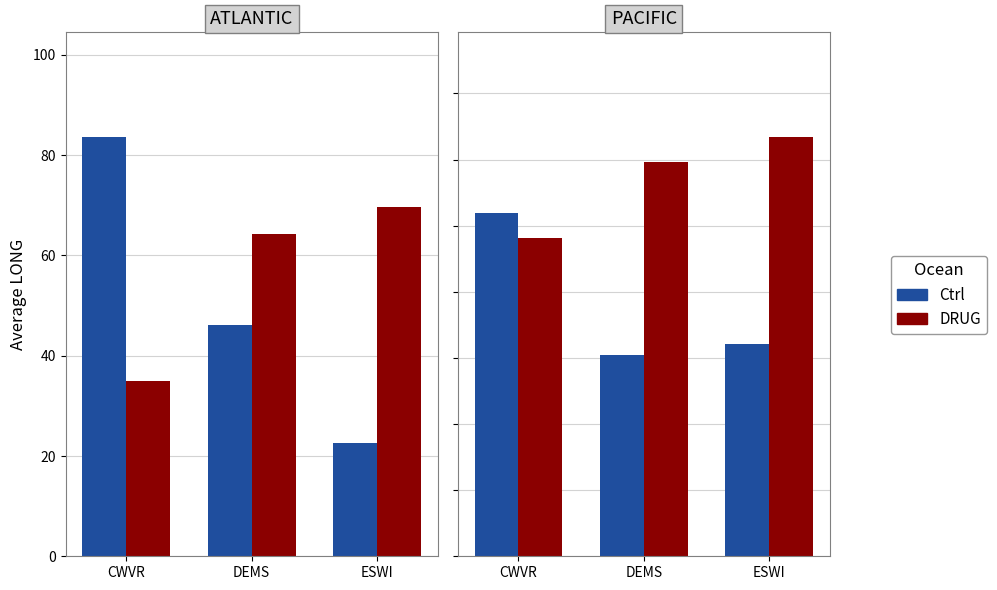

Which series has the largest total across all categories?

DRUG